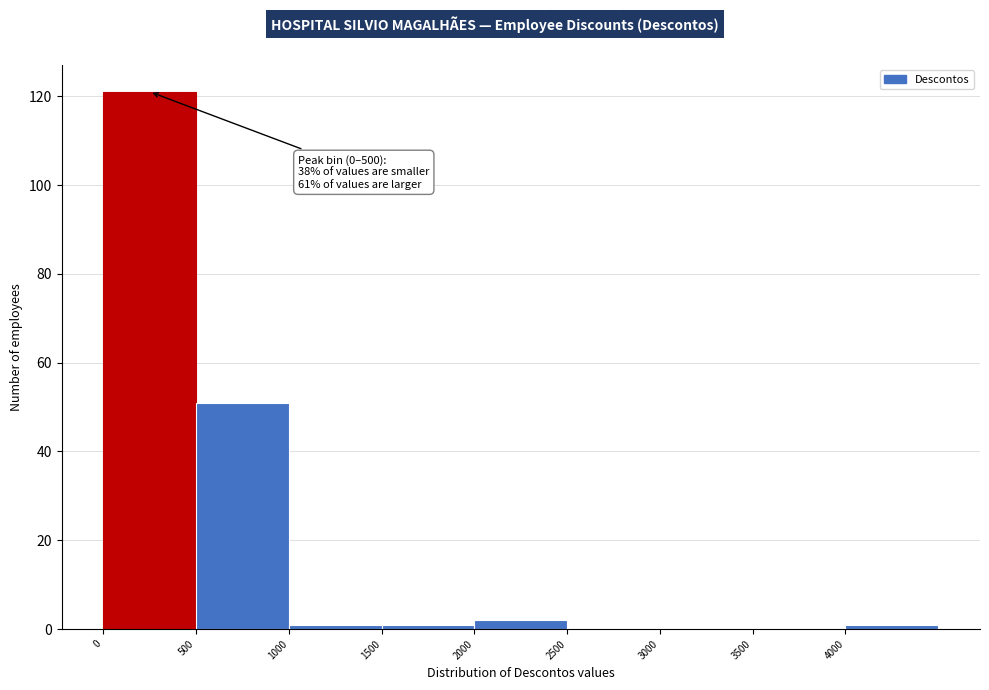

Which range on the x-axis has the tallest bar?

0 to 500